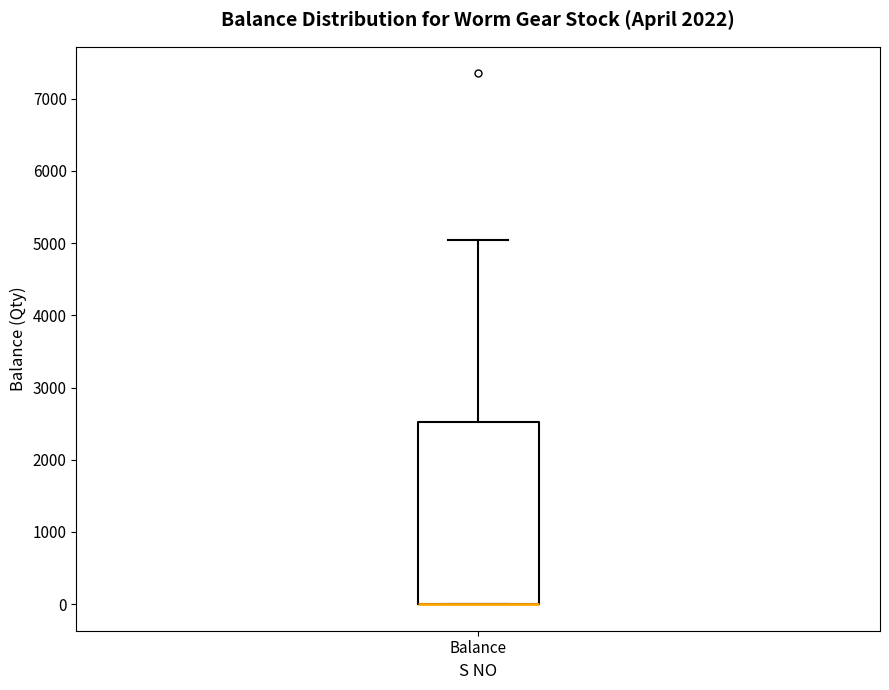

Transcribe this box plot: give where the median line is, the range the box spans, and where the two whiskers end, as read against the y-axis. The values are not printed on the chart, so give them approximately, as read against the axis.

median 0 (drawn on the box's lower edge), box 0 to 2500, whiskers 0 to 5000